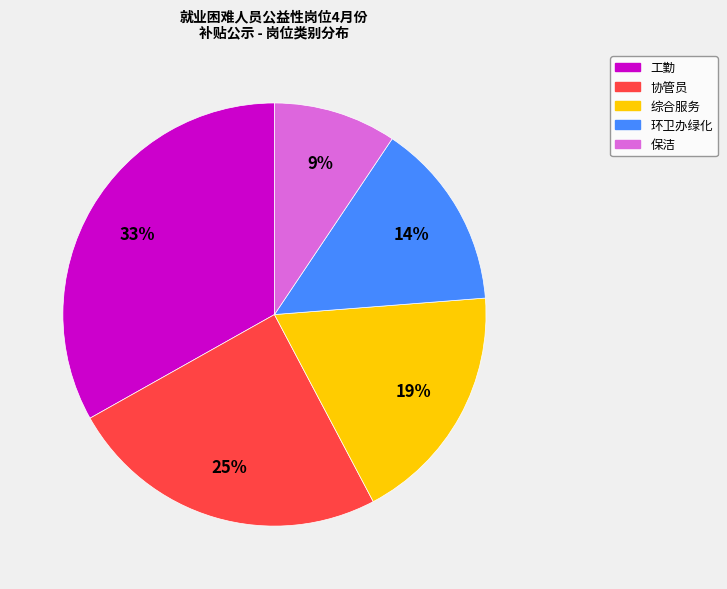

To the nearest percent, what portion does 保洁 represent?

9%